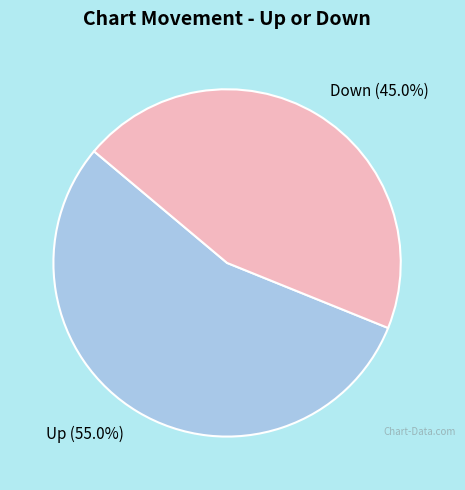

What is the smallest slice in the pie chart?

Down (45.0%)